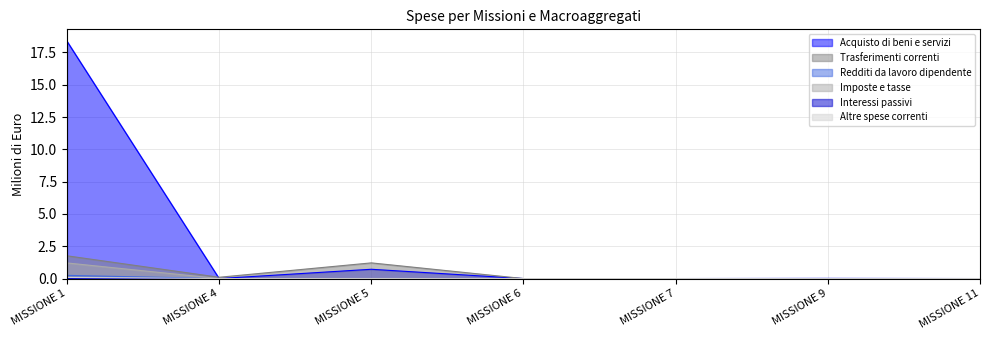

List the labels in order of Altre spese correnti value, smallest first.

MISSIONE 4, MISSIONE 6, MISSIONE 7, MISSIONE 9, MISSIONE 11, MISSIONE 5, MISSIONE 1